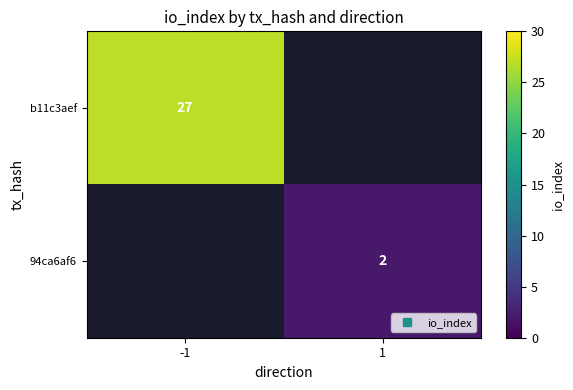

List the series in order of their overall mean, highest first.

b11c3aef, 94ca6af6